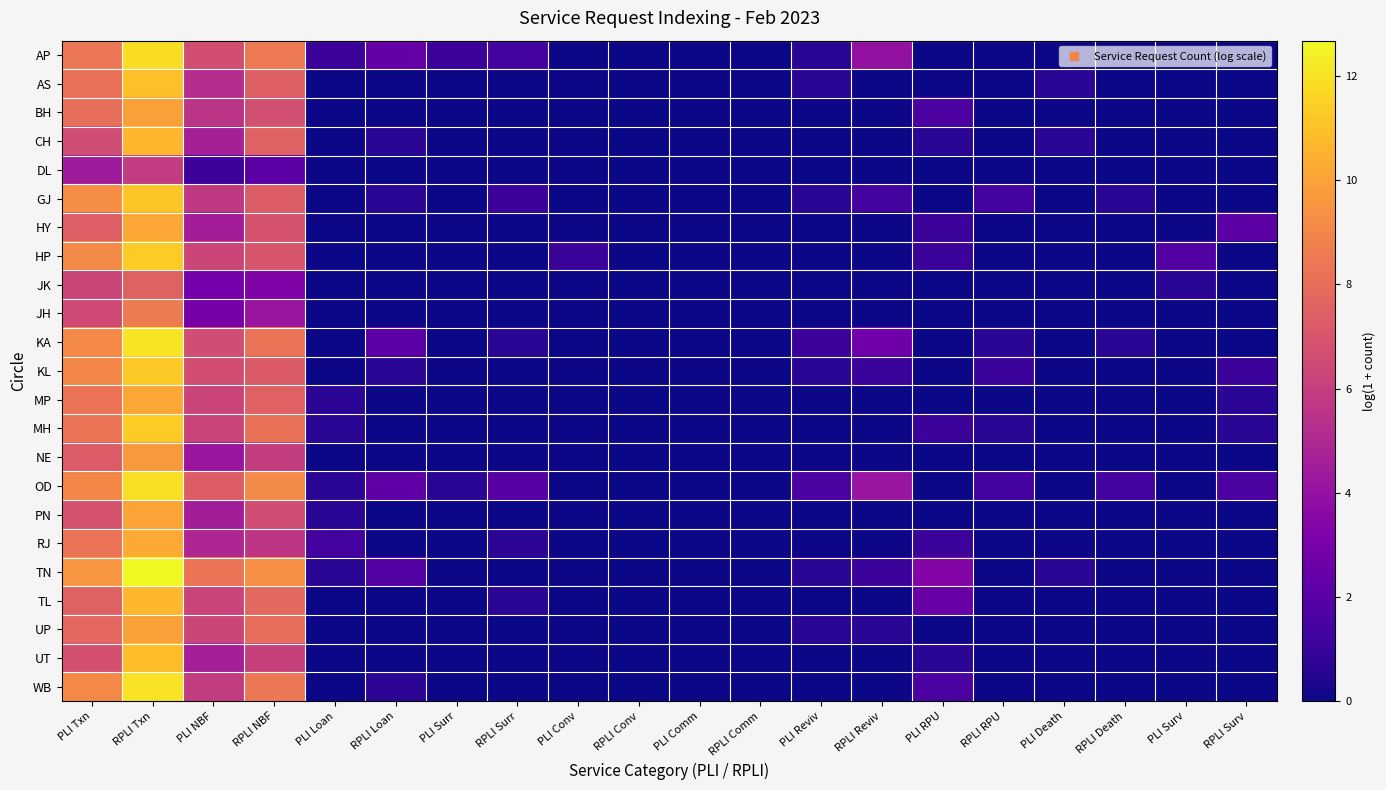

Which series changed the most between RPLI NBF and RPLI Surr?

TN